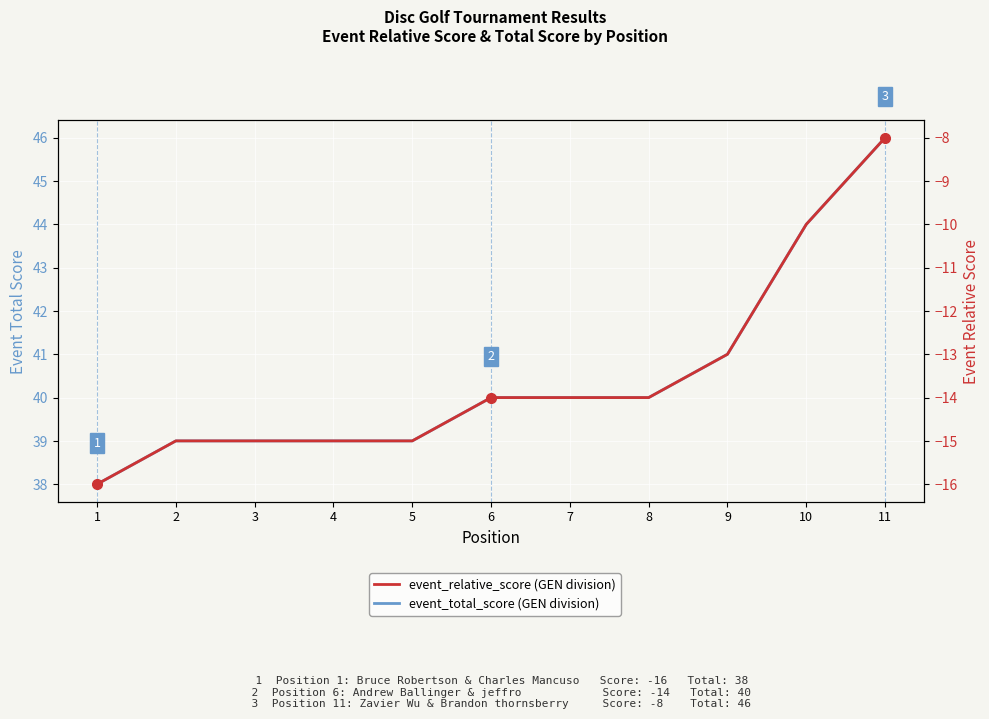

How many values in the event_relative_score series exceed -14?

3